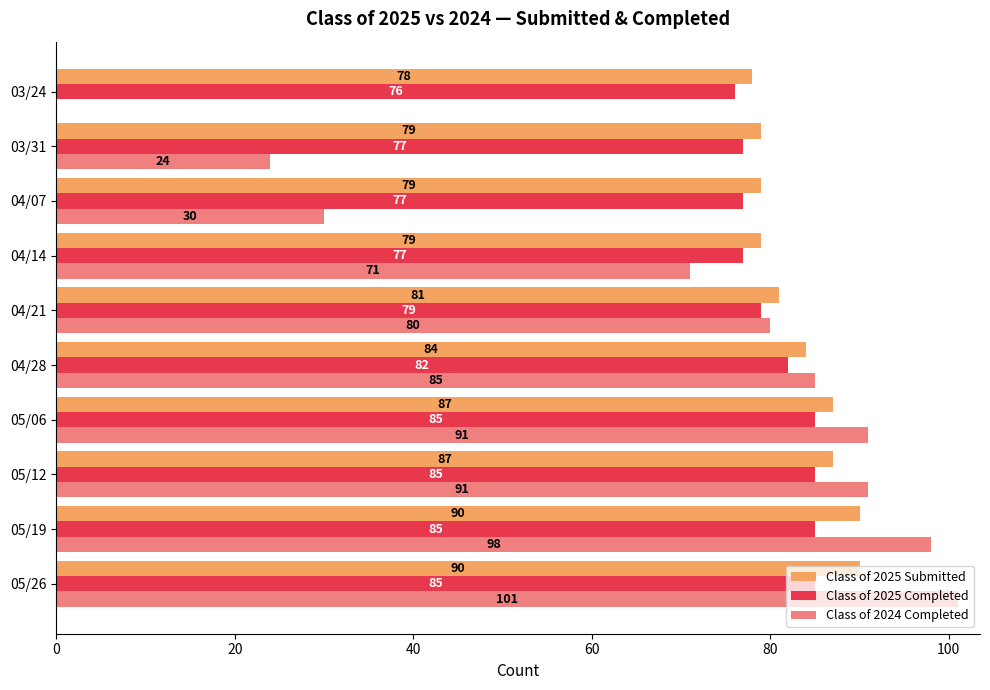

Is the value of Class of 2025 Completed at 05/26 greater than the value of Class of 2025 Submitted at 05/12?

No